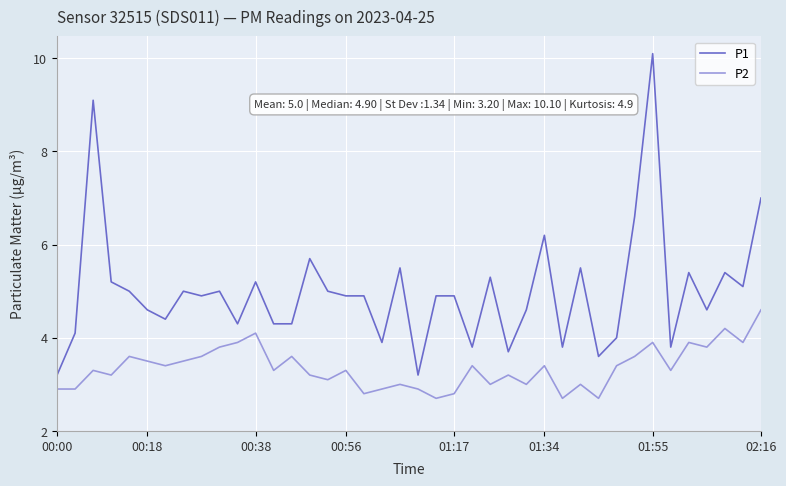

What is the maximum value for P1?

10.1